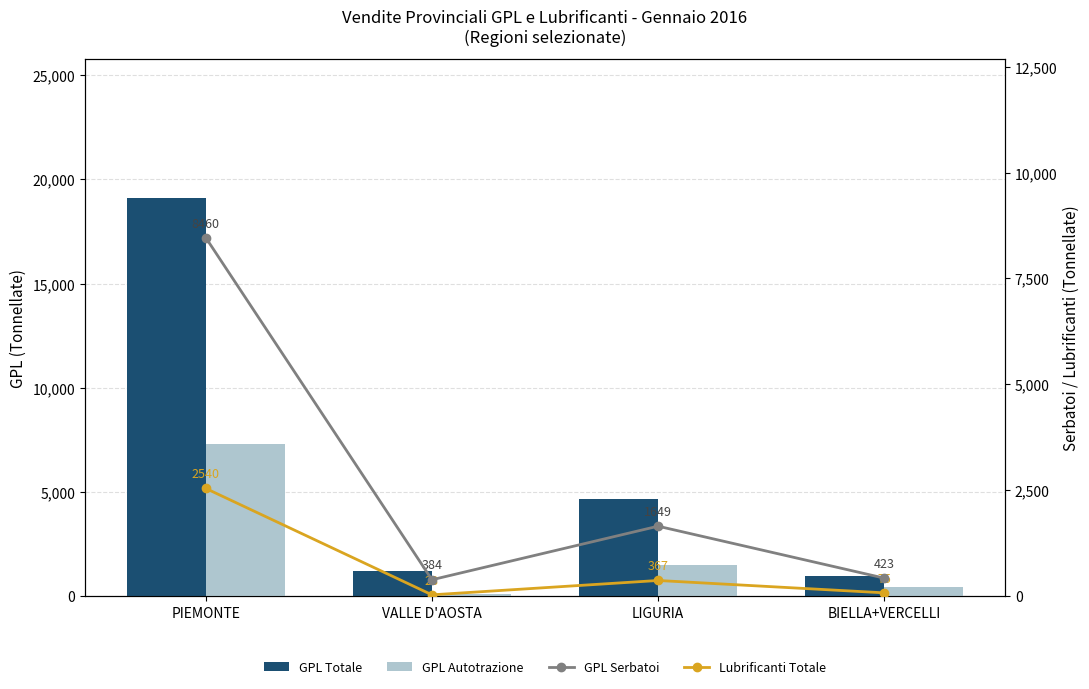

What is the label of the 4th bar from the right?

PIEMONTE